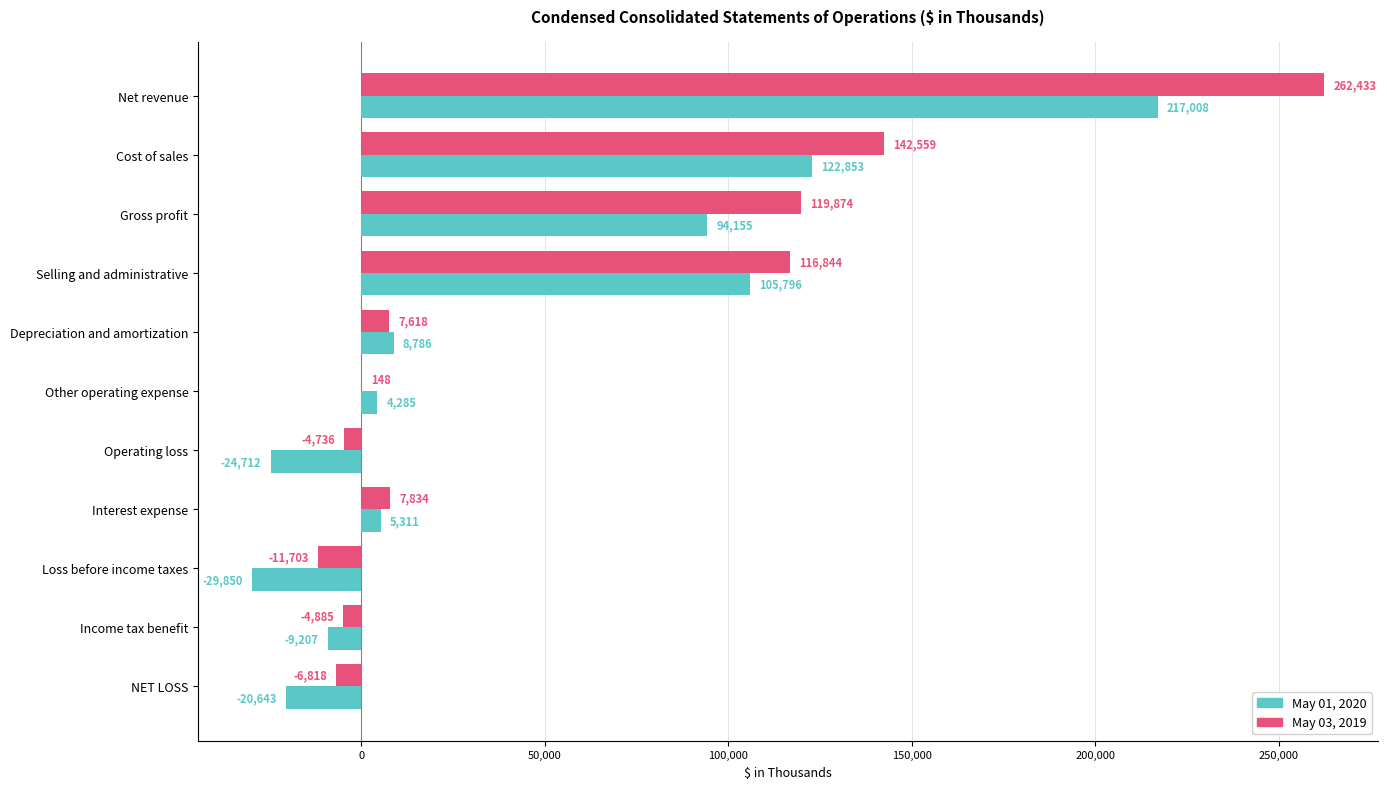

Where is May 03, 2019 nearest to the value 125365?

Gross profit